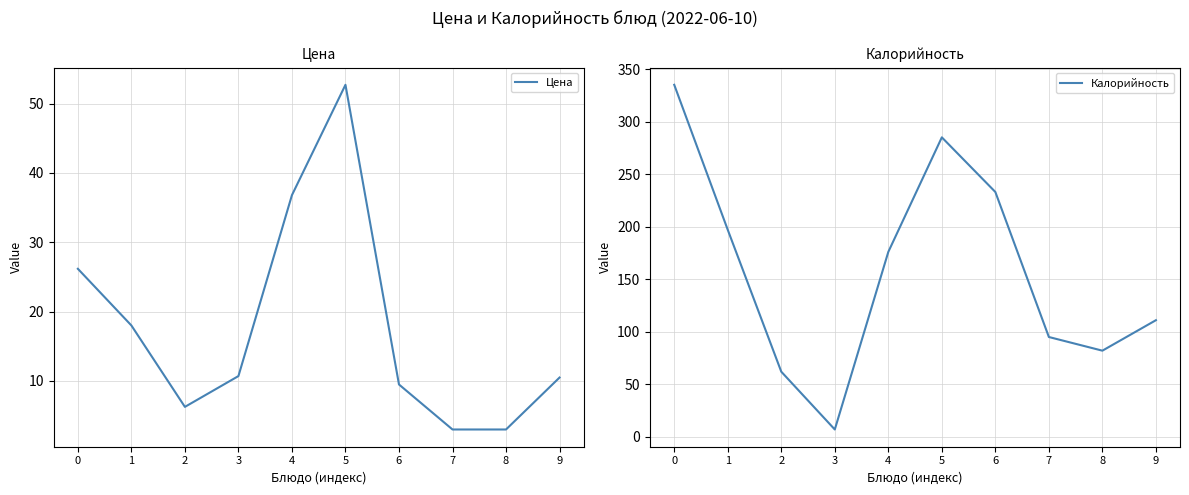

What are all the series names shown in the legend?

Цена, Калорийность